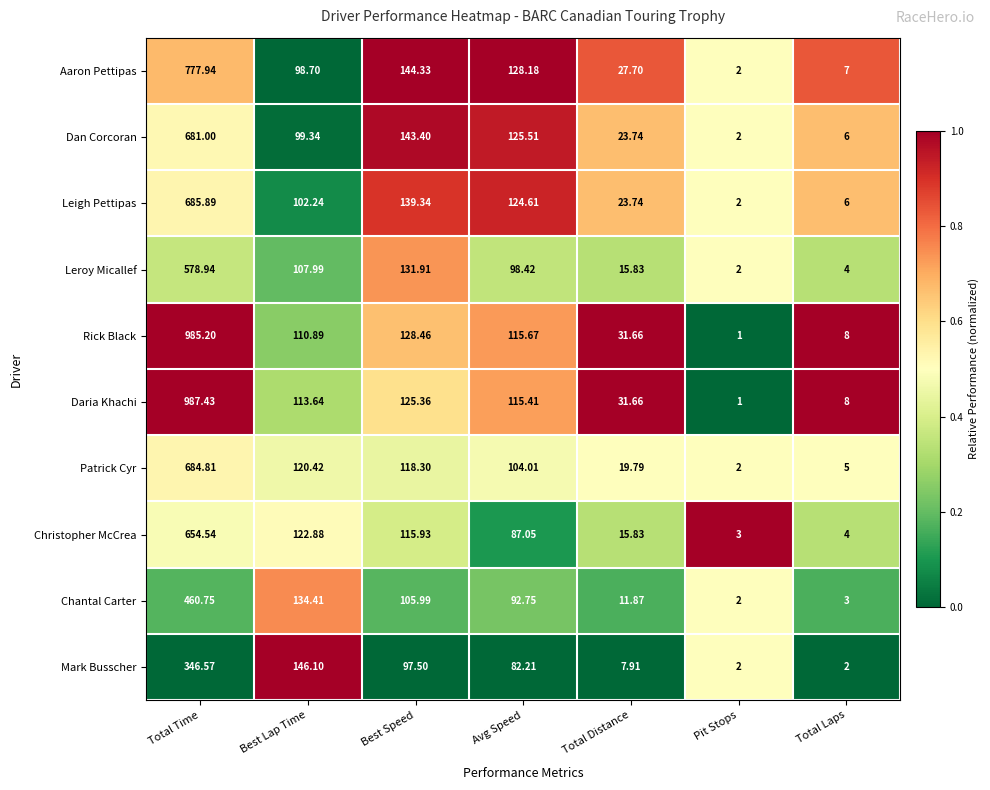

Rank the series at Best Lap Time from highest to lowest value.

Mark Busscher, Chantal Carter, Christopher McCrea, Patrick Cyr, Daria Khachi, Rick Black, Leroy Micallef, Leigh Pettipas, Dan Corcoran, Aaron Pettipas